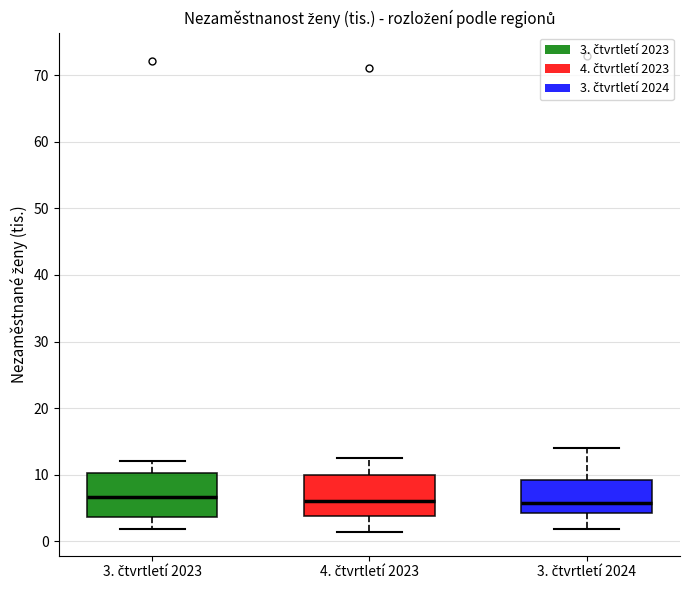

Where is the lower edge of the box for 4. čtvrtletí 2023 on the y-axis? The values are not printed on the chart, so give them approximately, as read against the axis.

4